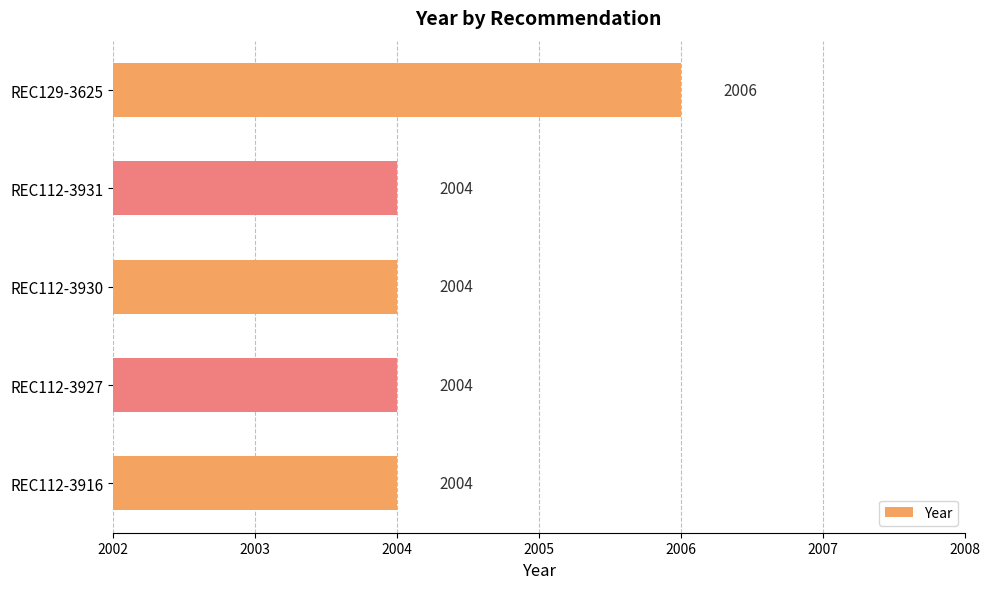

The value at REC112-3927 is 2004. True or false?

True